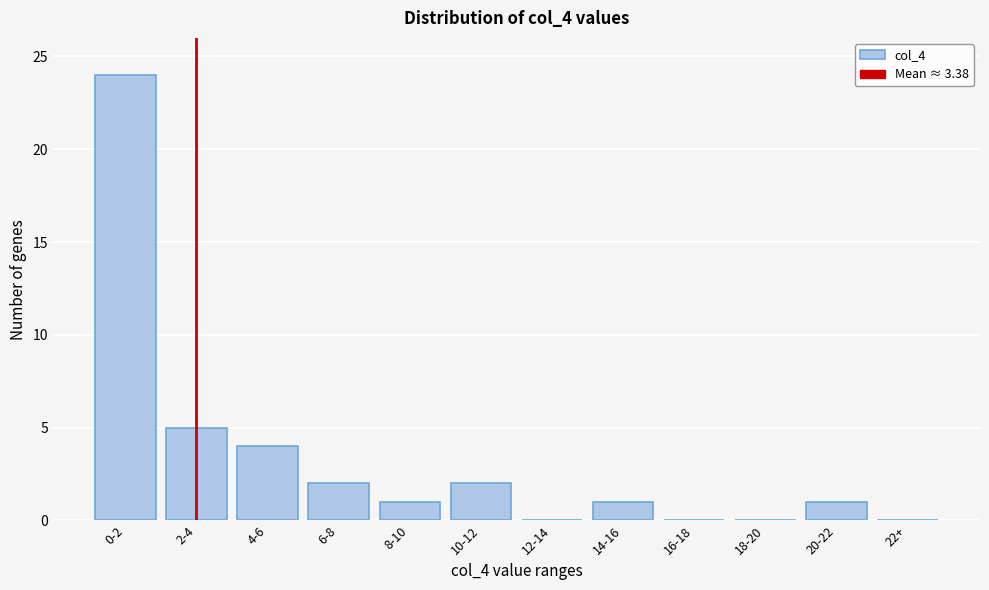

Reading left to right, list all the values displayed in this chart.

0-2=24	2-4=5	4-6=4	6-8=2	8-10=1	10-12=2	12-14=0	14-16=1	16-18=0	18-20=0	20-22=1	22+=0